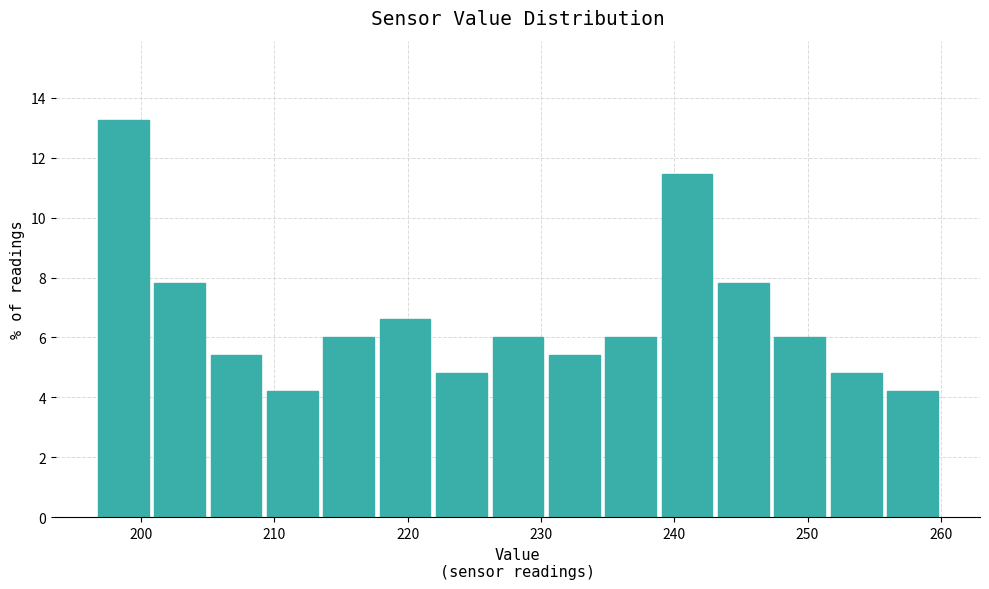

Over which range of the x-axis is the bar tallest?

197 to 201